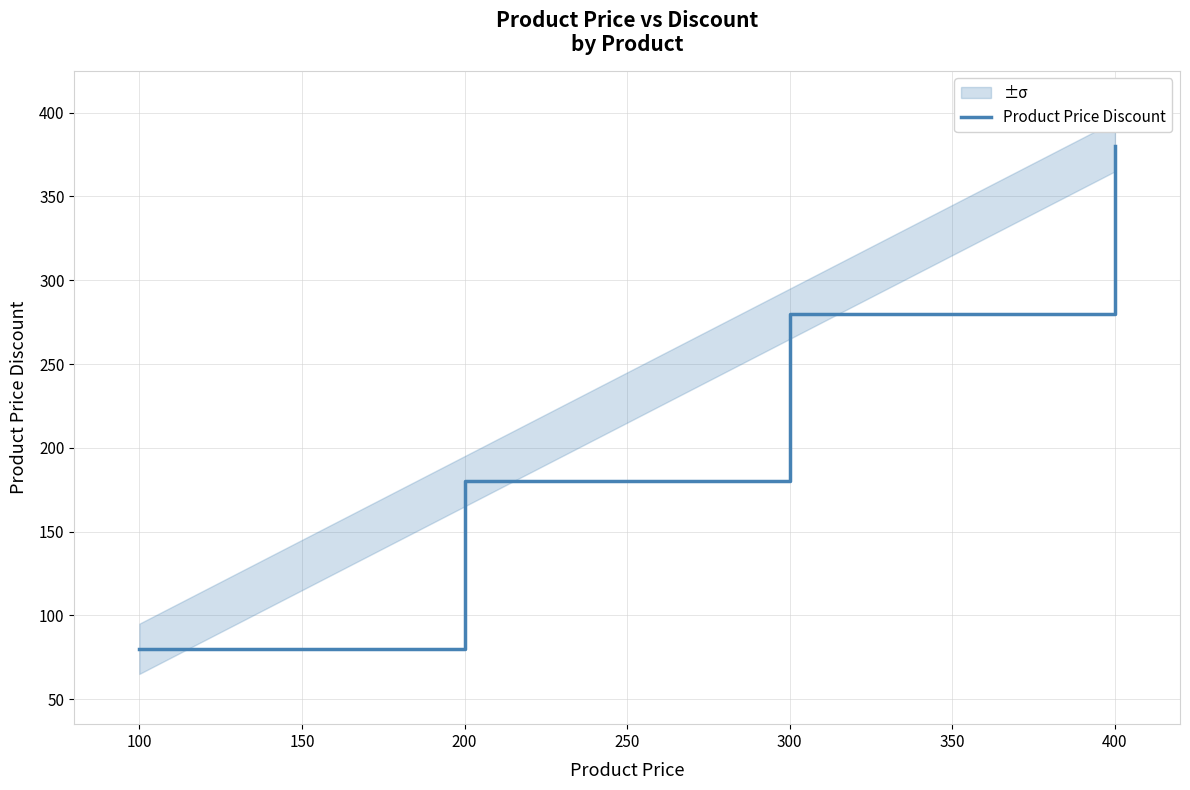

True or false: Product Price Discount has more than 1 interior local peaks.

False